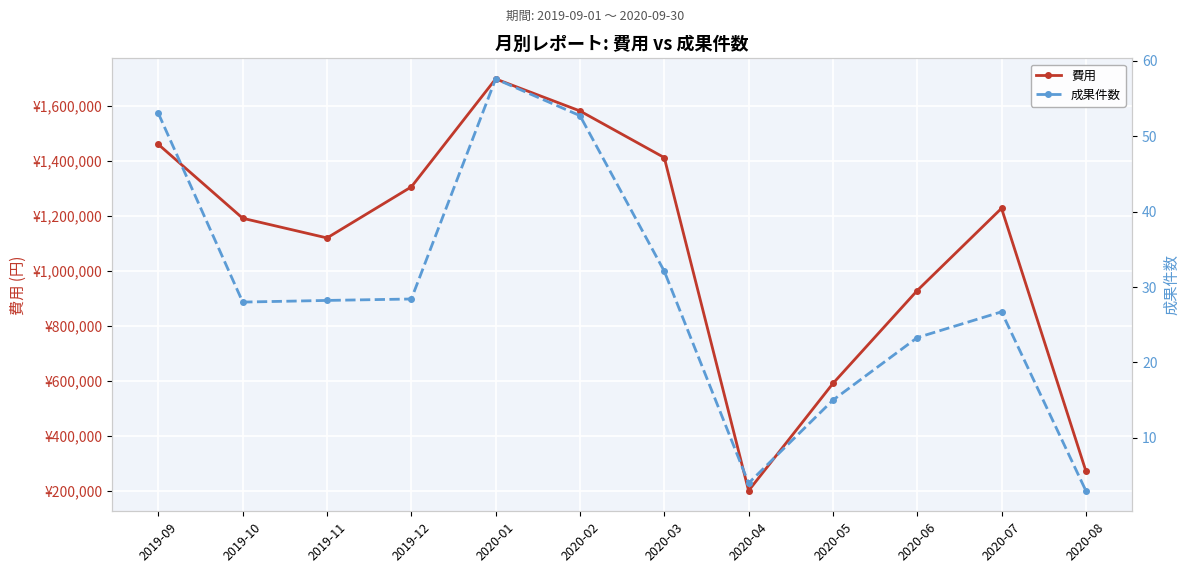

True or false: 費用 and 成果件数 intersect in this chart.

False